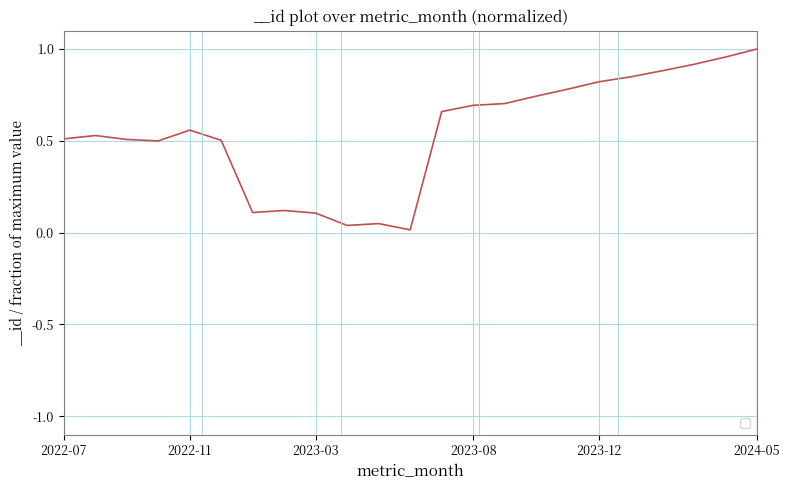

Does the chart display data point markers on the line(s)?

No